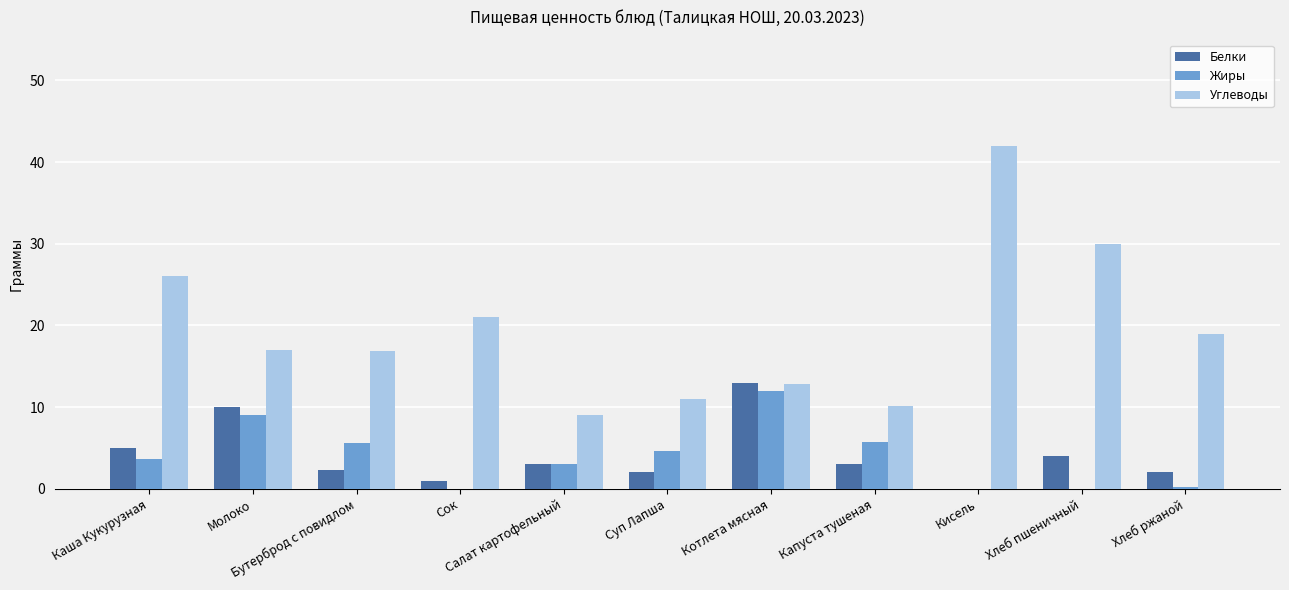

Which series has the largest range (max minus min)?

Углеводы